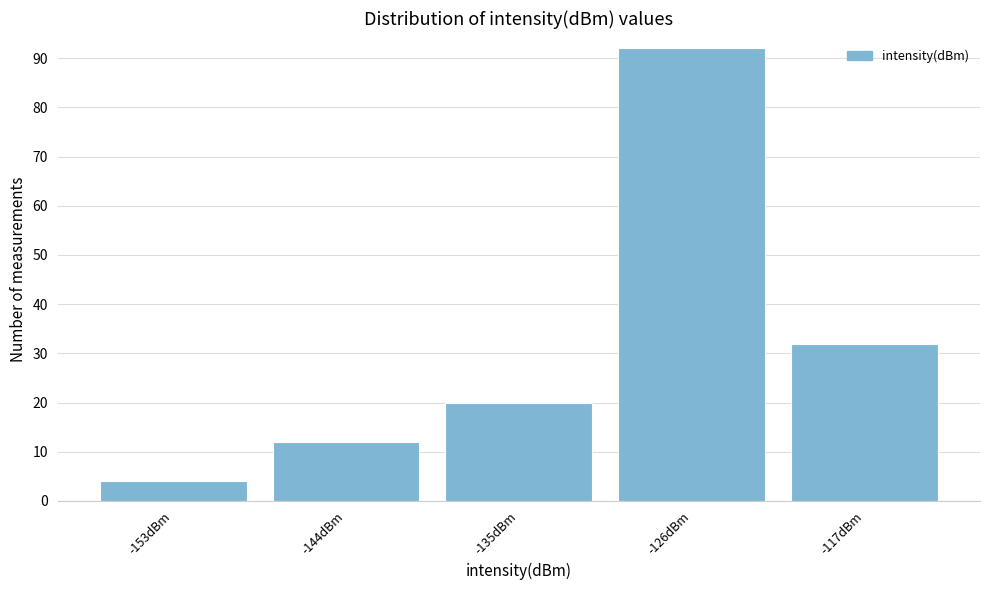

Reading right to left, extract all data points from this chart.

32	92	20	12	4